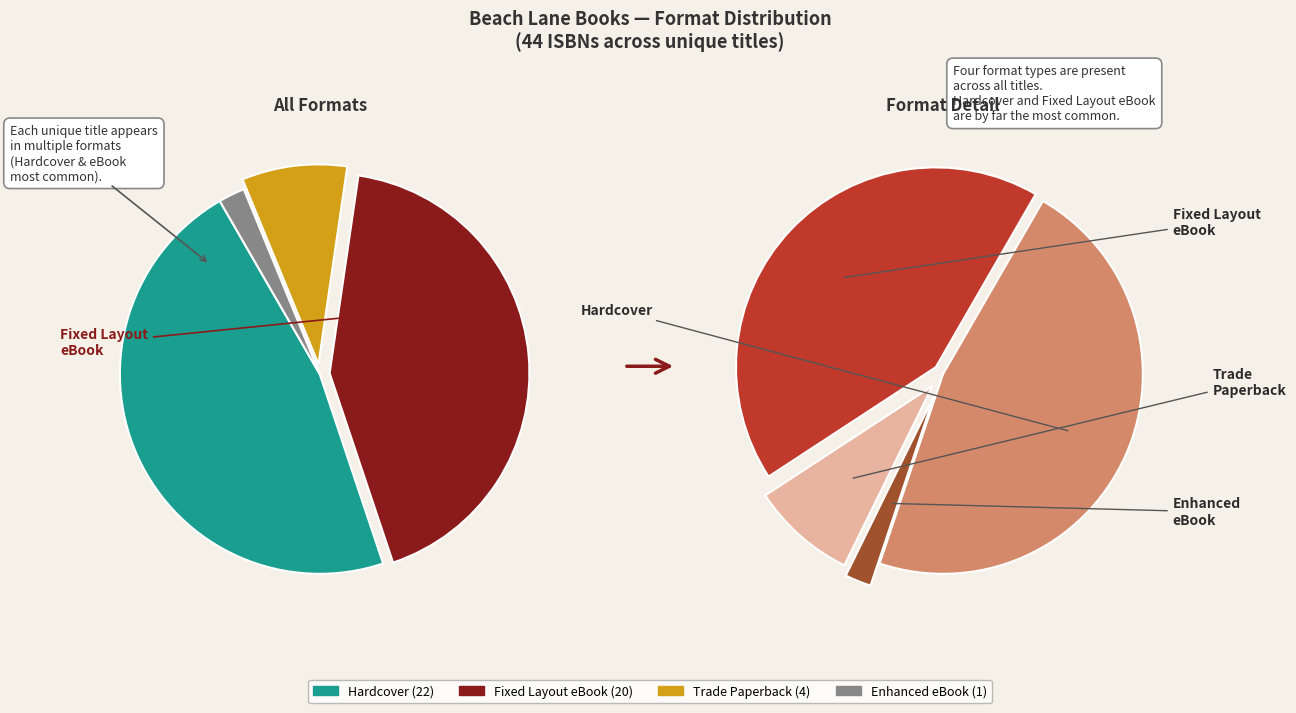

To the nearest percent, what percentage of the pie is Enhanced eBook?

2%